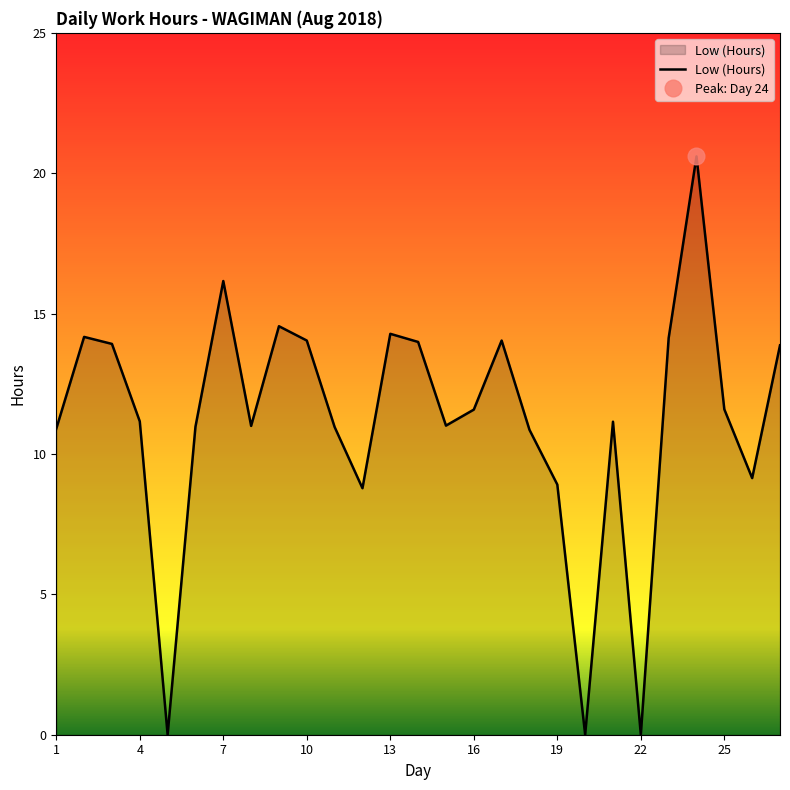

Which category has the lowest value across all series?

5